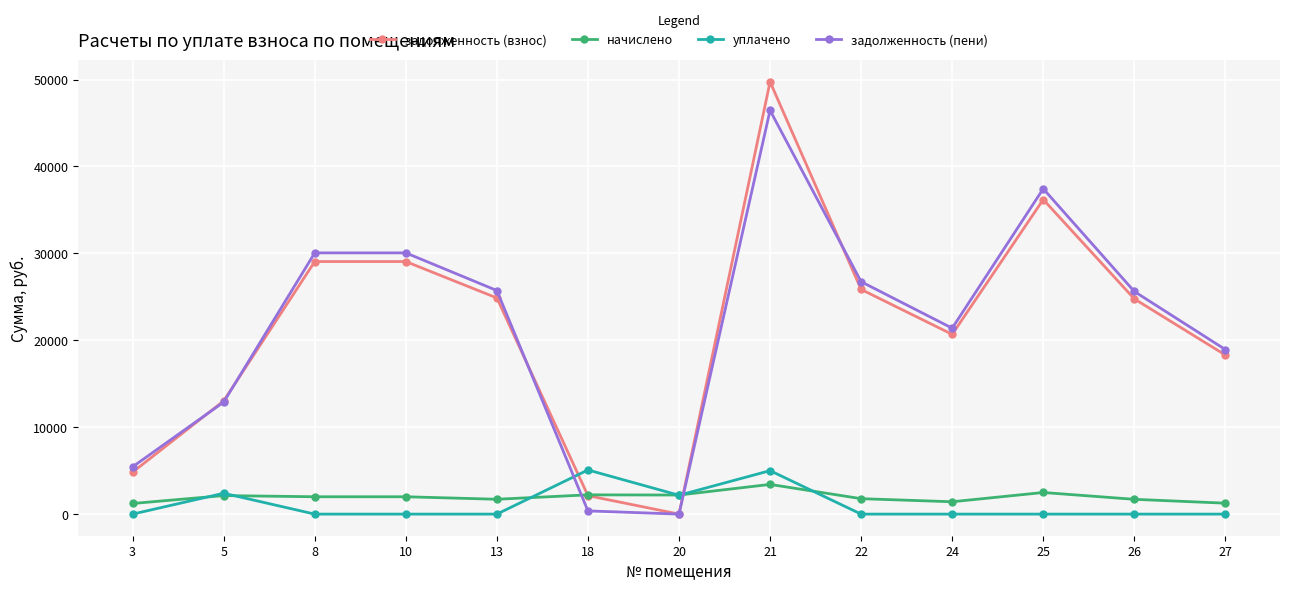

What is the greatest value displayed?

49743.2